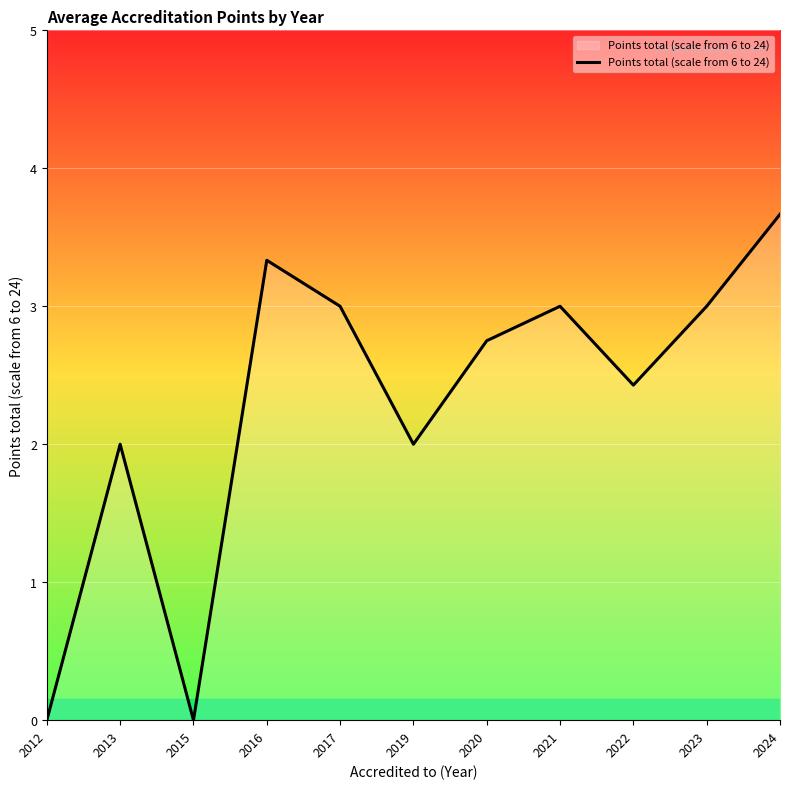

What is the approximate value at 2017?

3.0